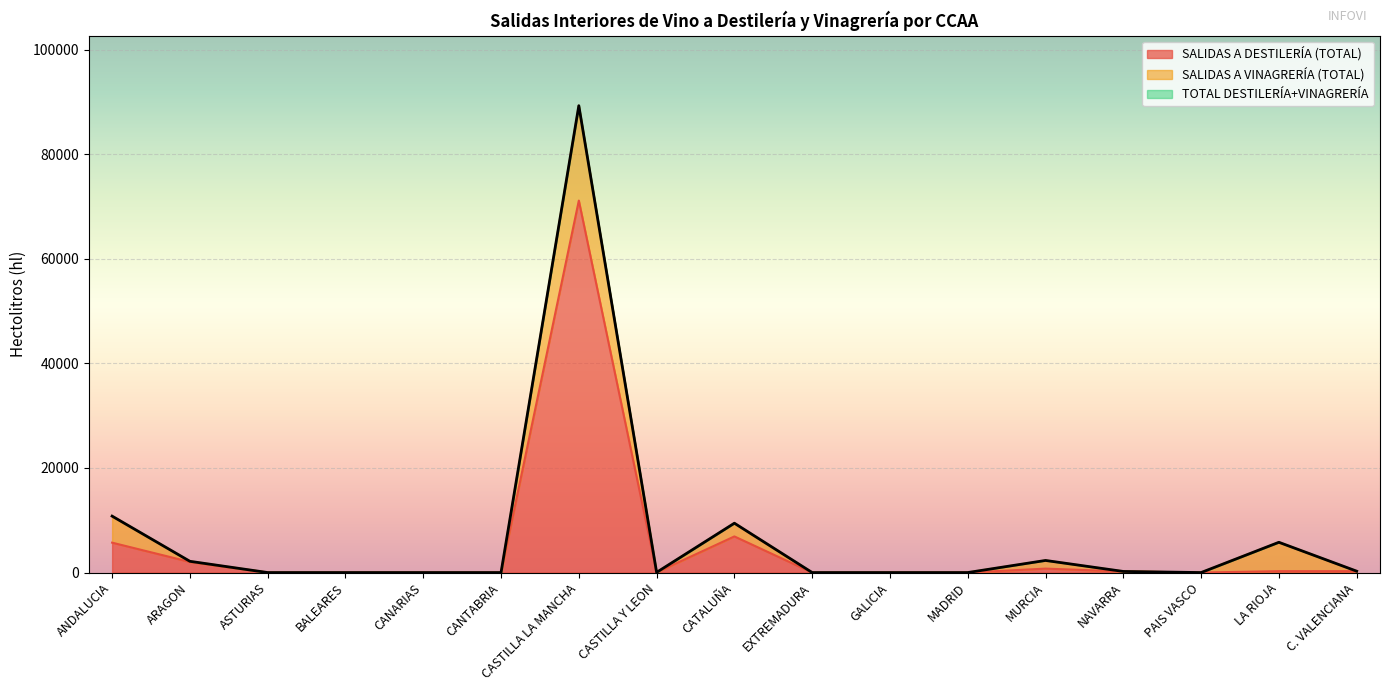

What is the approximate value of SALIDAS A DESTILERÍA (TOTAL) at CASTILLA LA MANCHA?

71145